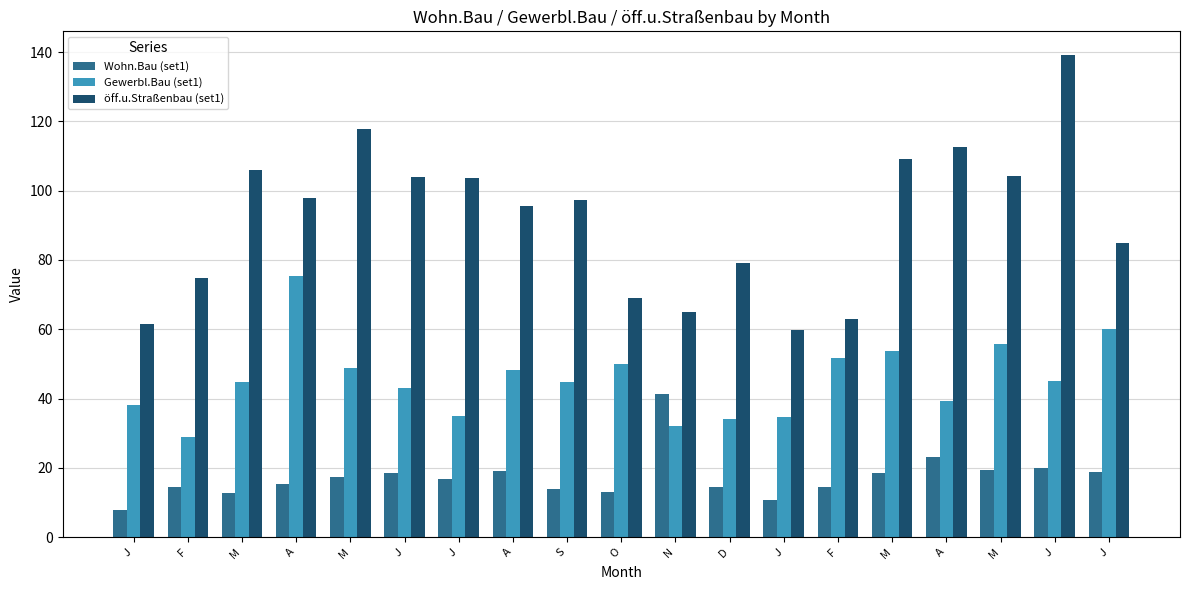

What are all the series names shown in the legend?

Wohn.Bau (set1), Gewerbl.Bau (set1), öff.u.Straßenbau (set1)